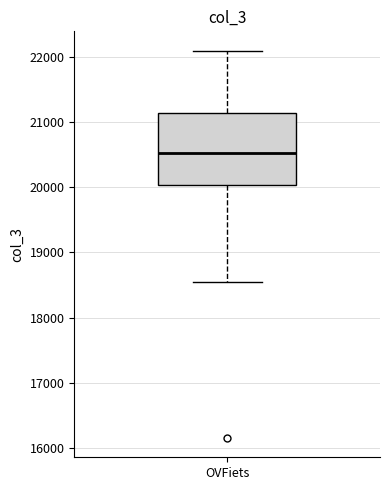

Read this box plot against the y-axis: the position of the median line, the range covered by the box, and the ends of both whiskers. The values are not printed on the chart, so give them approximately, as read against the axis.

median 20500, box 20000 to 21100, whiskers 18500 to 22100